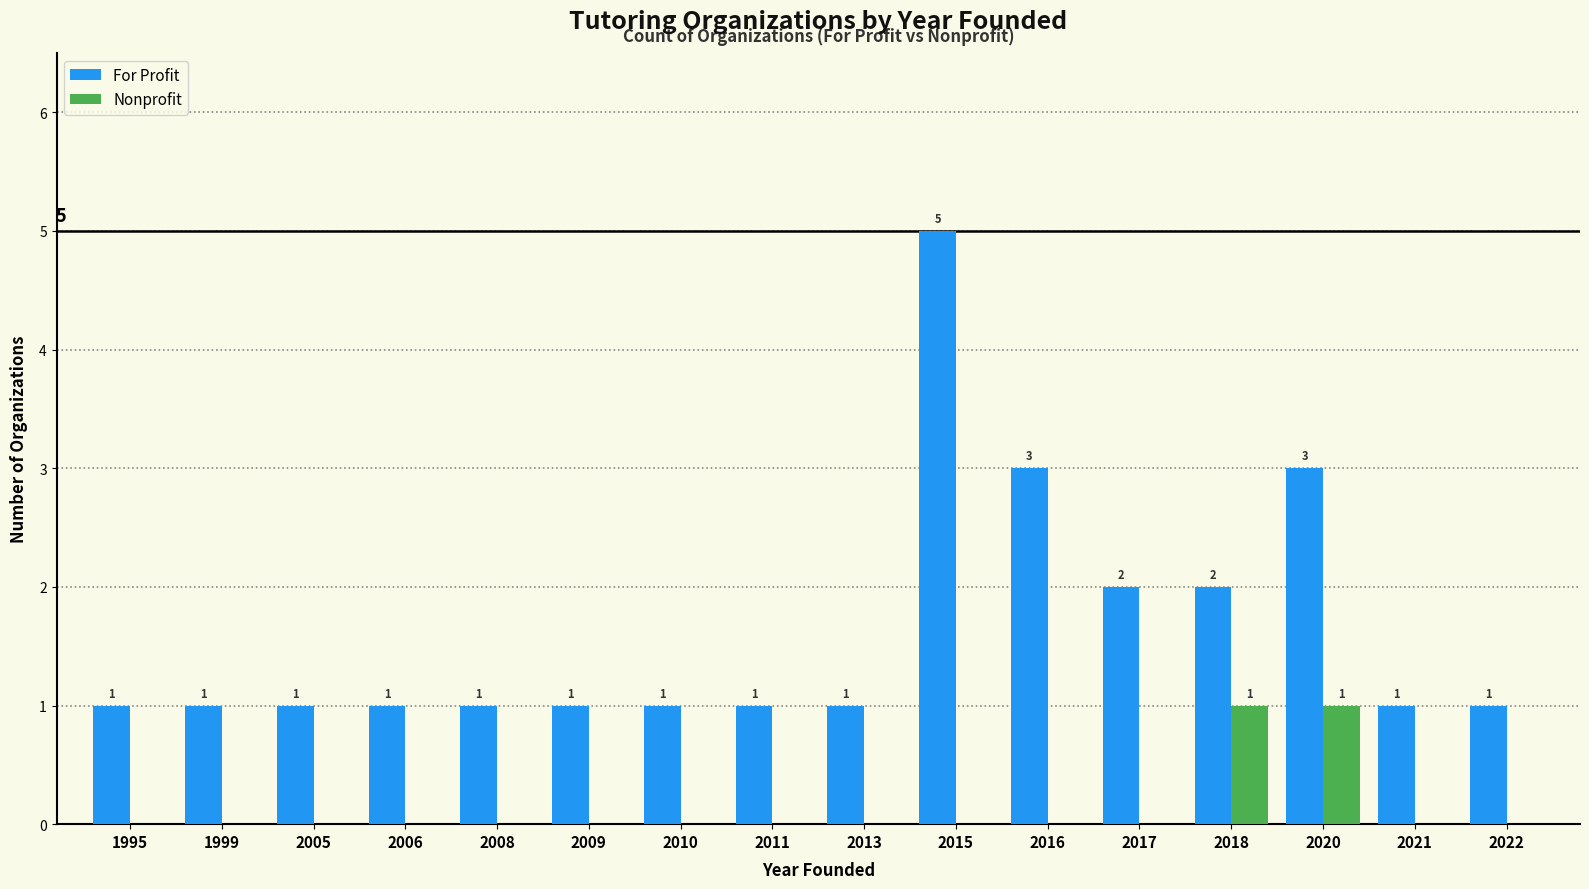

The value of For Profit at 2016 is 2. True or false?

False